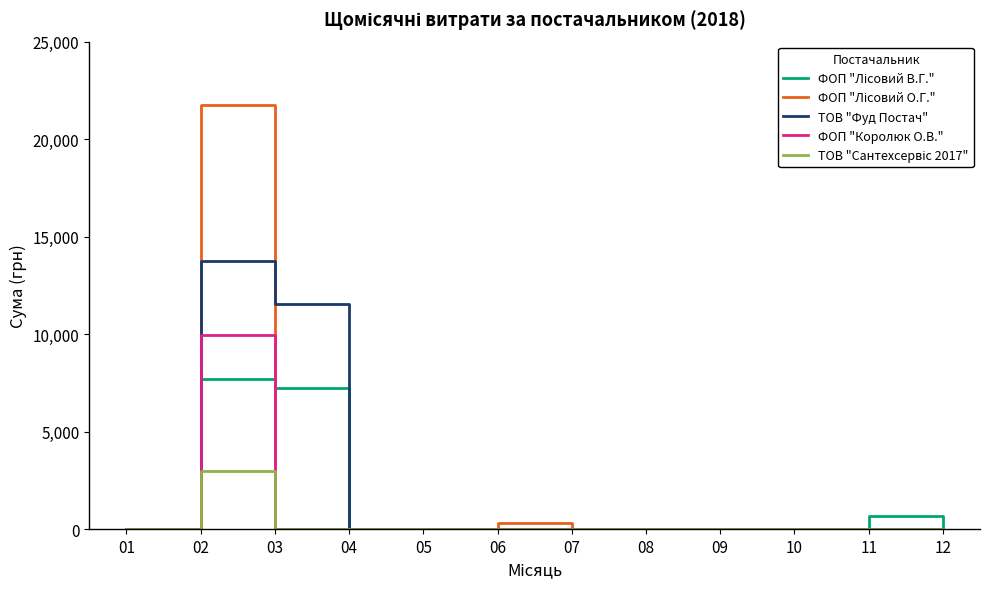

What is the spread (max minus min) of values at 03?

11561.9